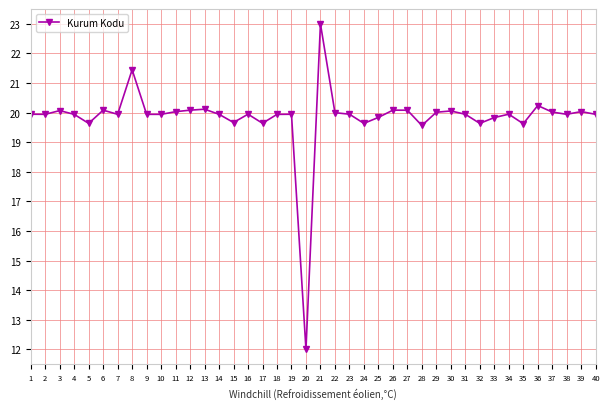

How many lines are shown in the chart?

1